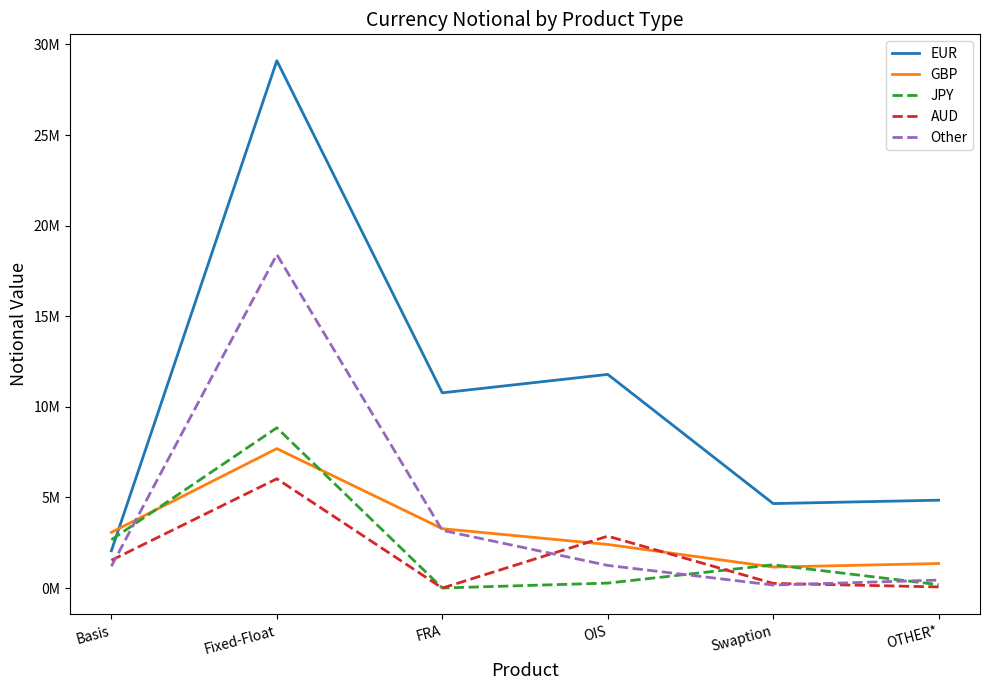

Is this an area chart (filled region under the line)?

No